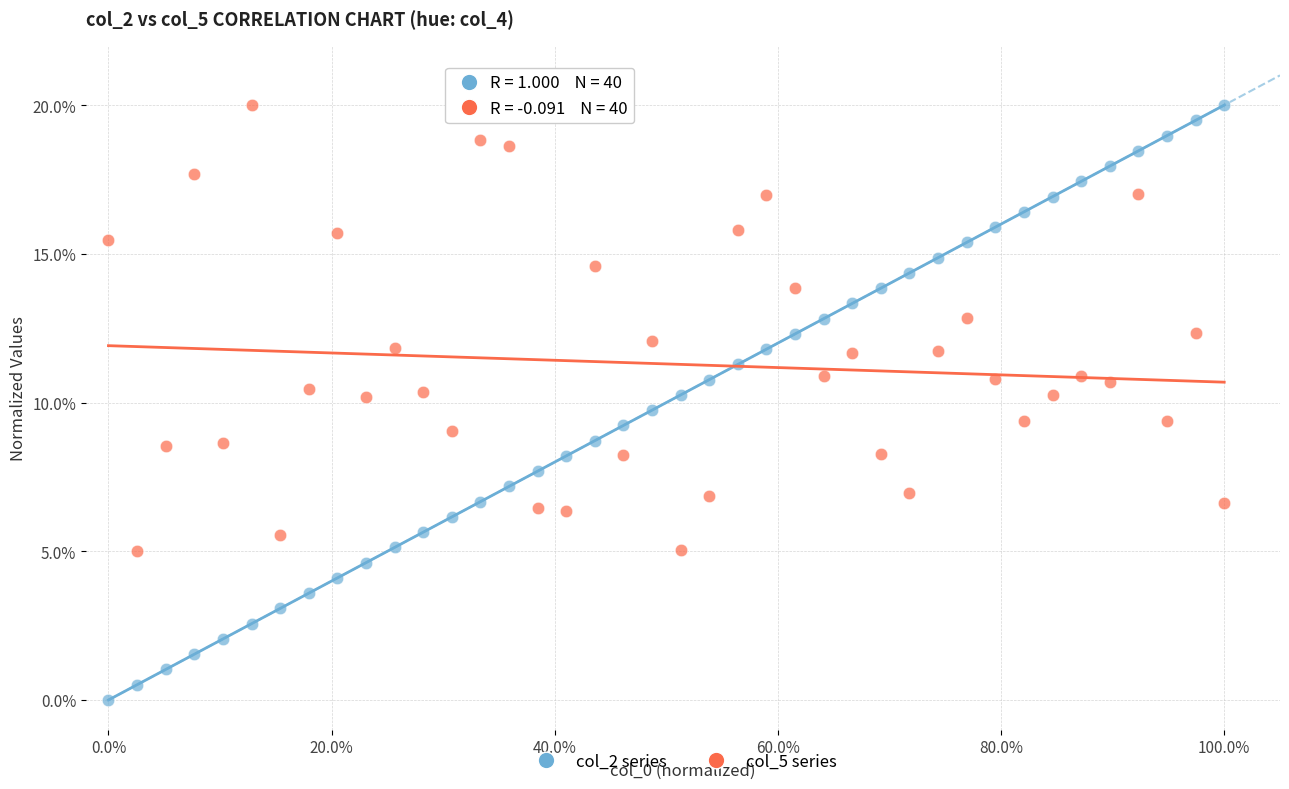

Which series reaches the minimum Y coordinate?

col_2 series